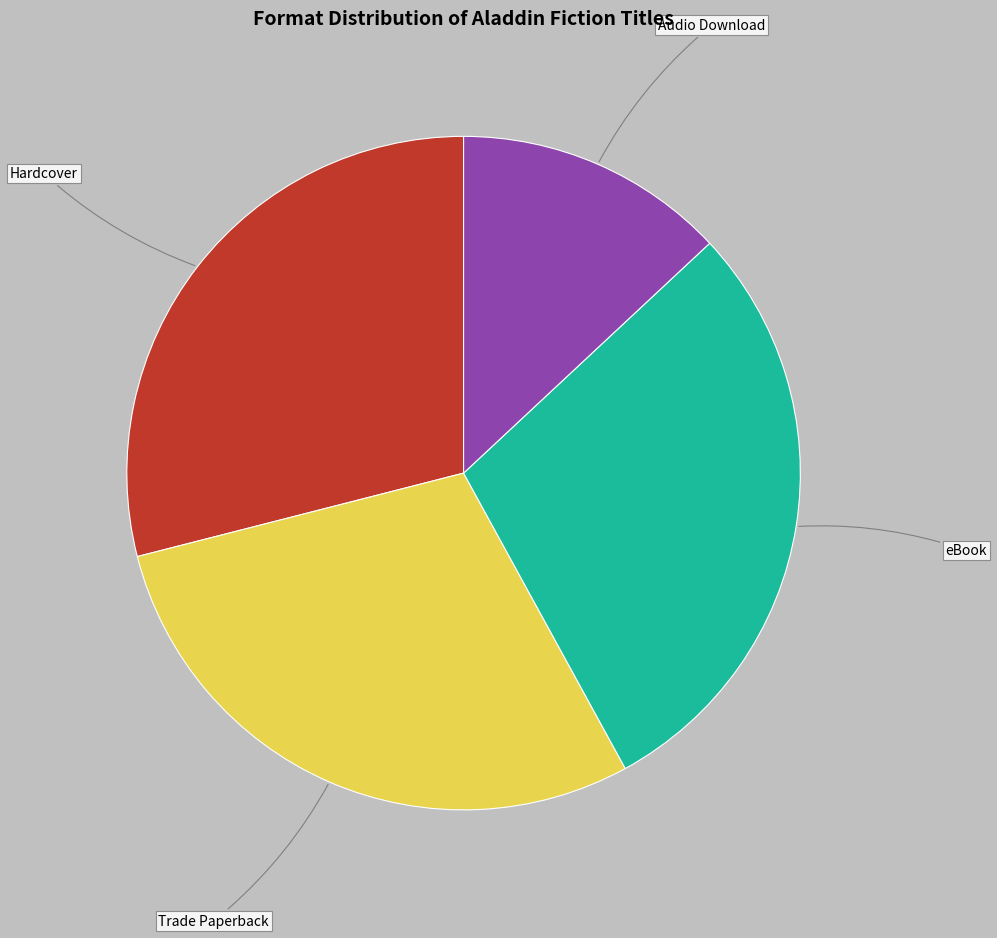

Is there any slice that represents more than half of the pie?

No